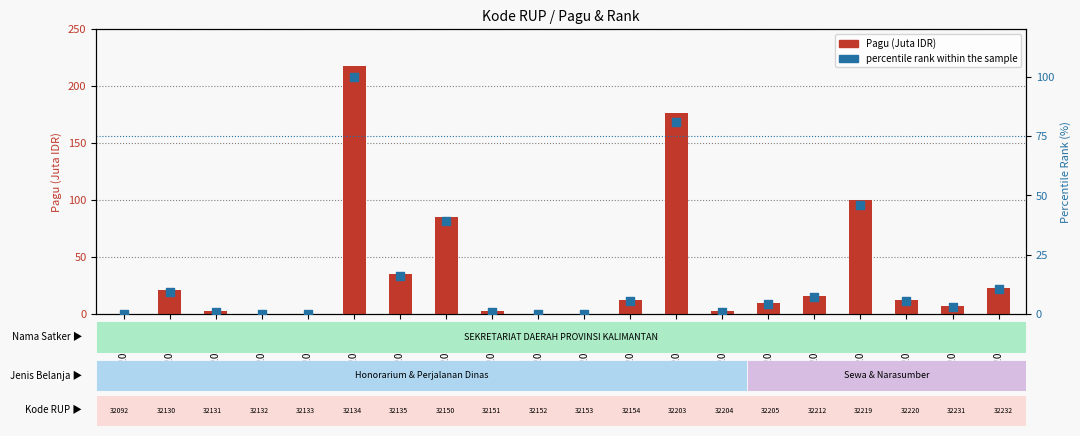

At which category is the sum across all series the highest?

32032134